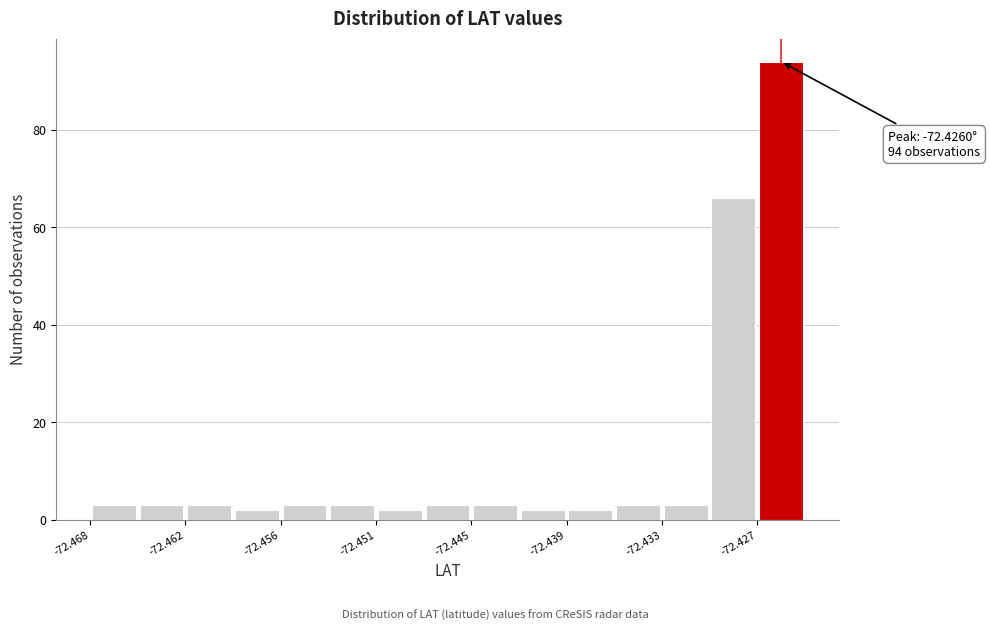

Around what value on the x-axis is the tallest bar? Give the approximate position of its centre, as read against the axis.

-72.426